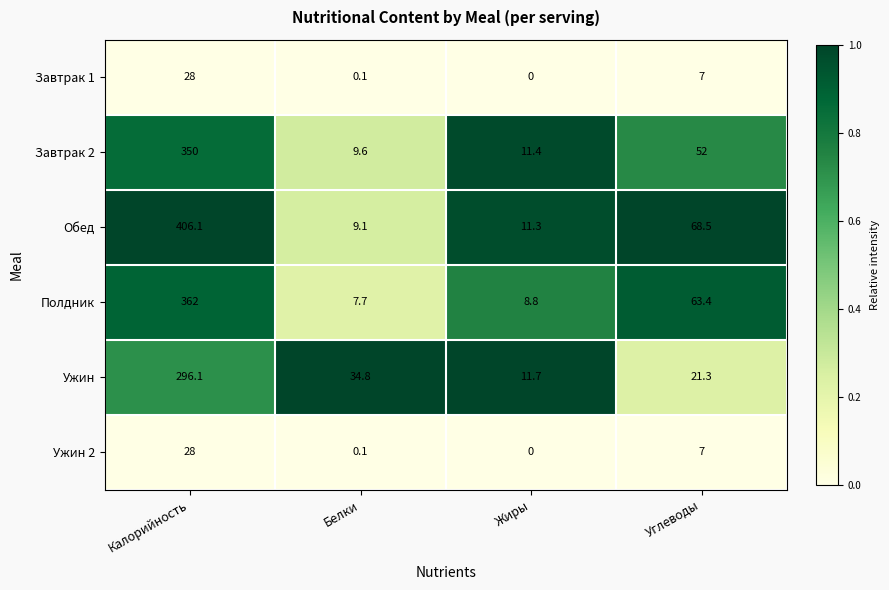

Which category has the lowest value in the Обед series?

Белки